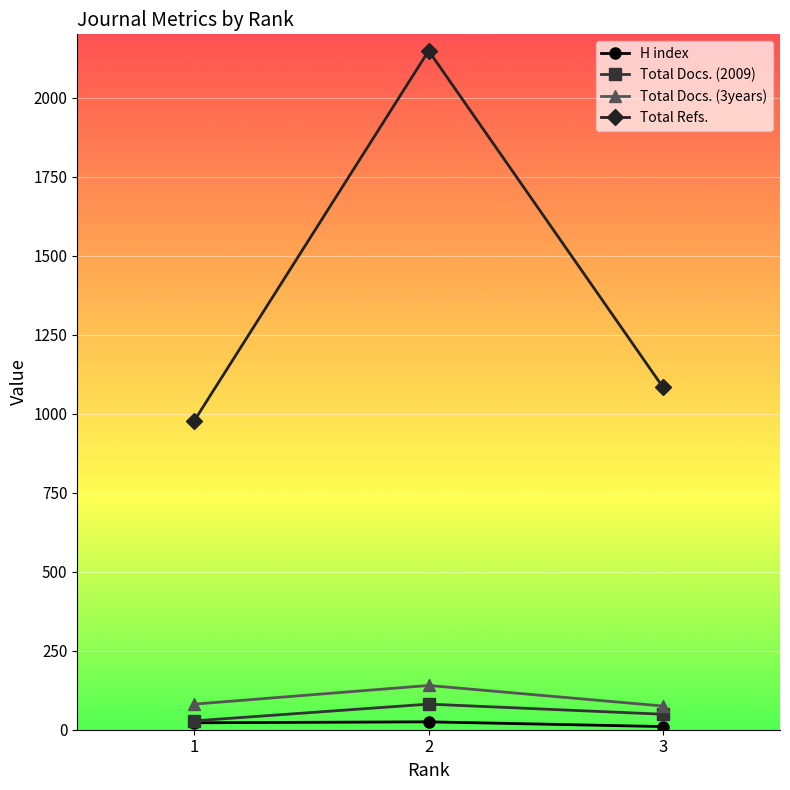

Count the H index values in the range 10 to 25.

3